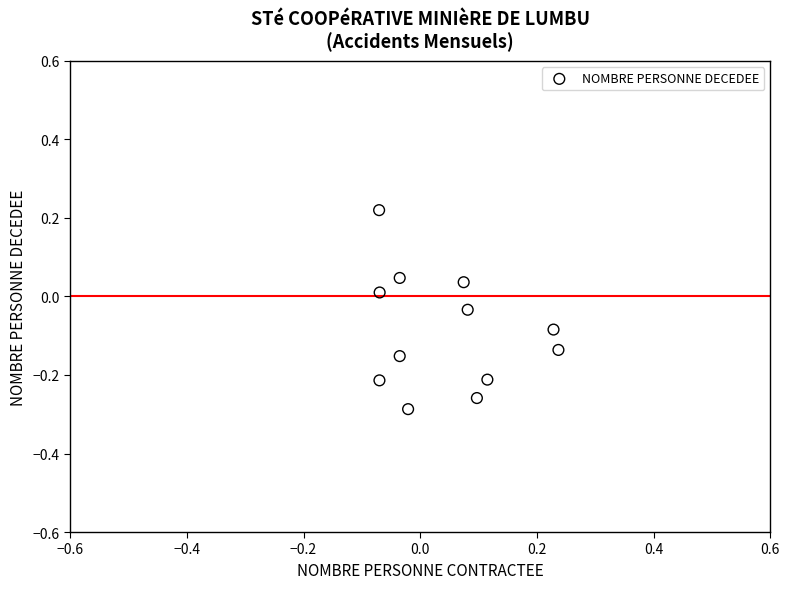

What is the range of Y values (max minus min)?

0.5